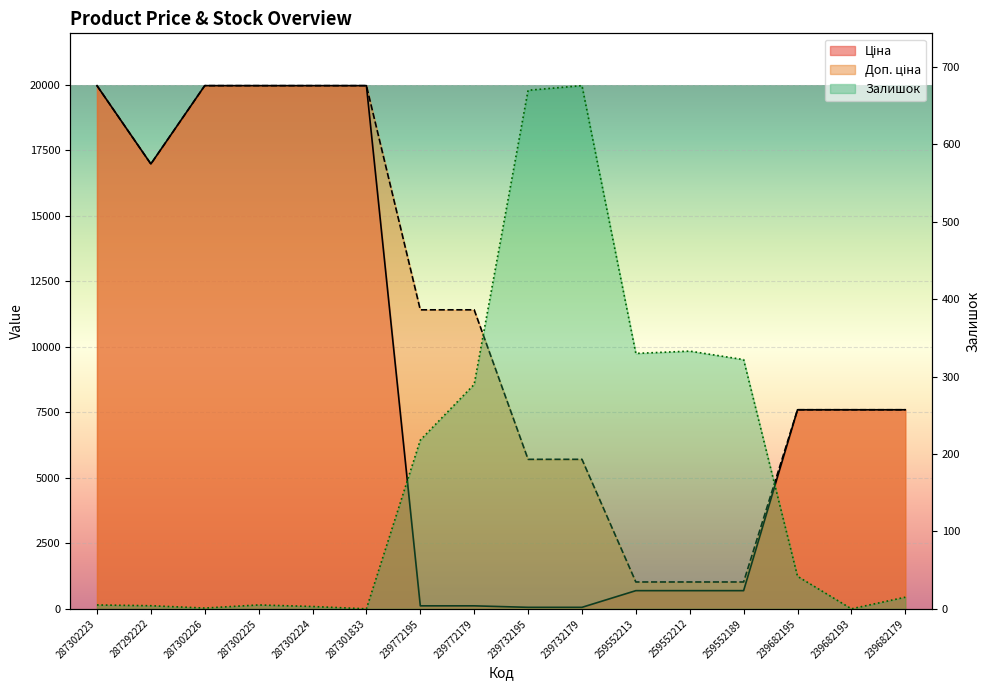

Does the chart display data point markers on the line(s)?

No